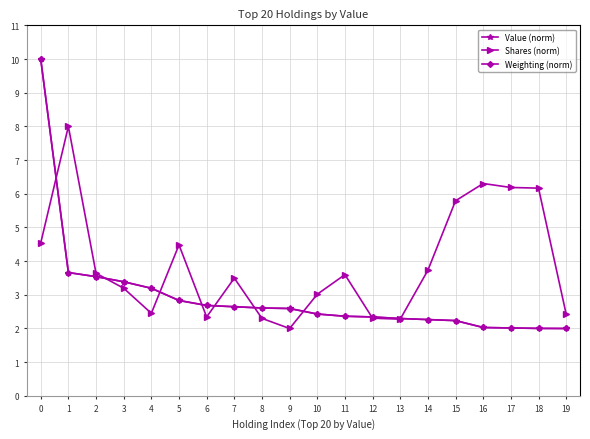

What are all the series names shown in the legend?

Value (norm), Shares (norm), Weighting (norm)